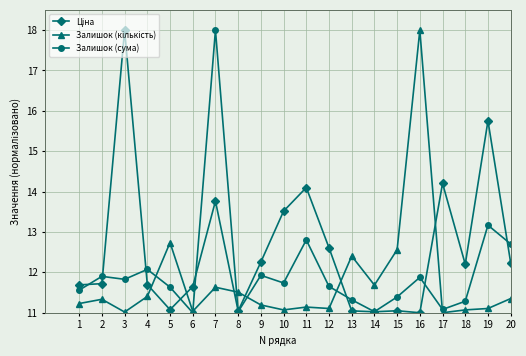

At which category is the sum across all series the highest?

7